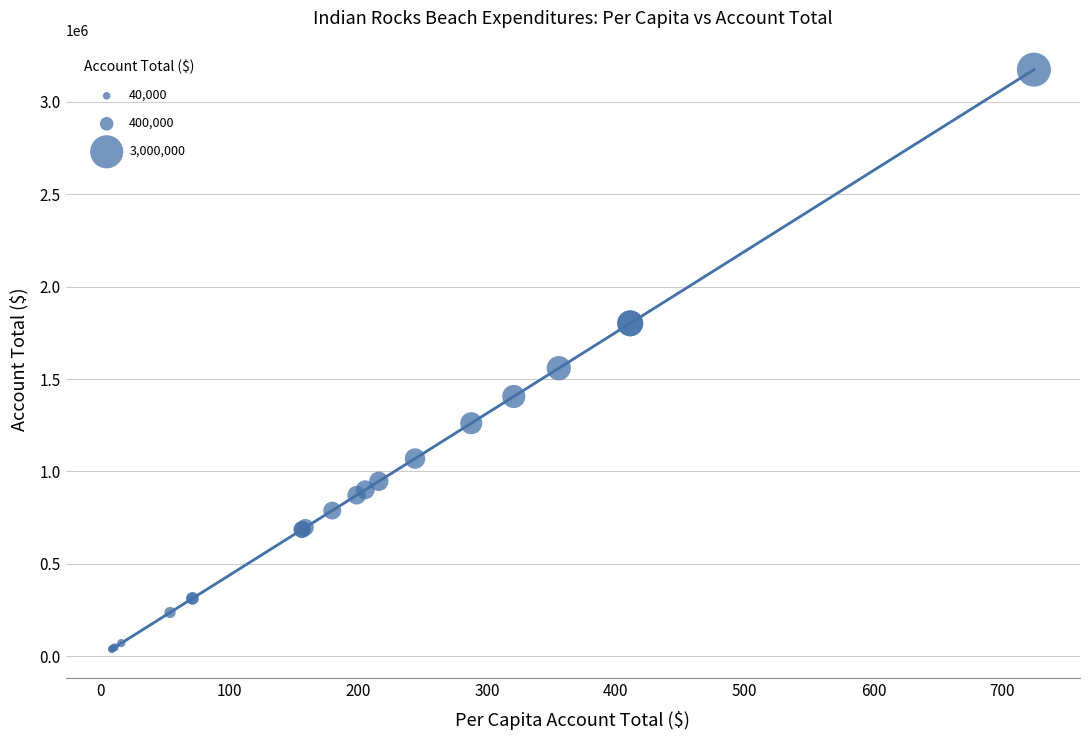

What Y value in the scatter plot is closest to 1606384?

1558605